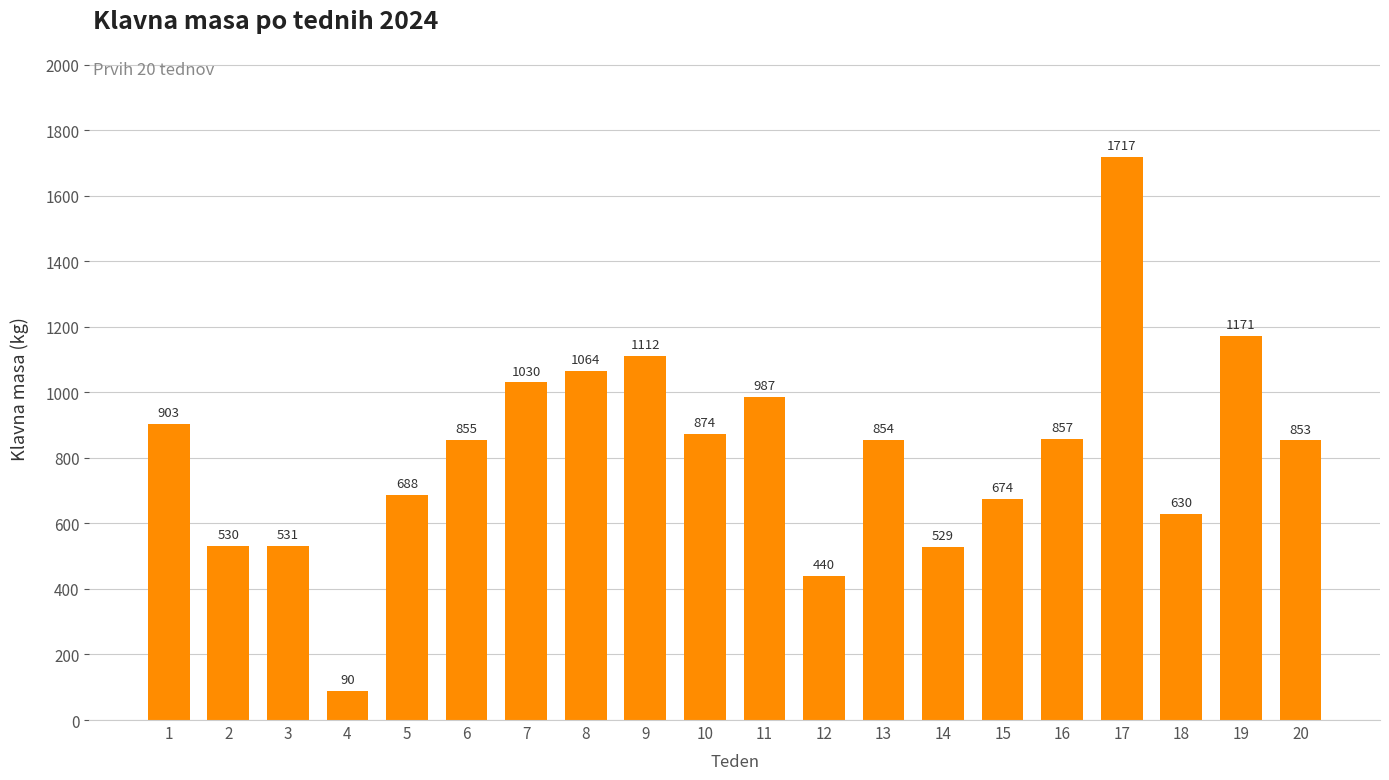

Where is the data nearest to the value 903?

1